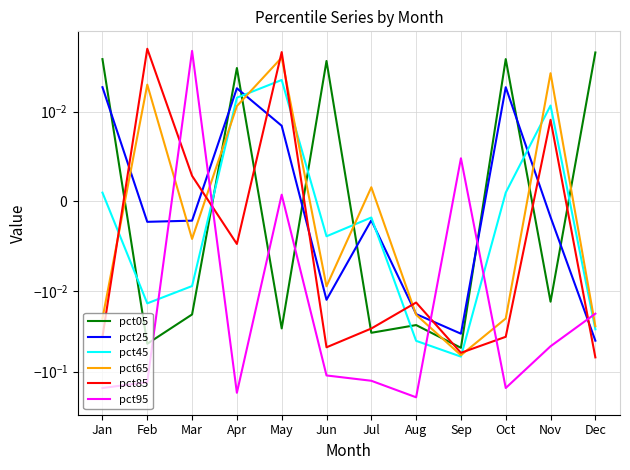

List the series in order of their peak value, lowest first.

pct25, pct45, pct65, pct05, pct95, pct85